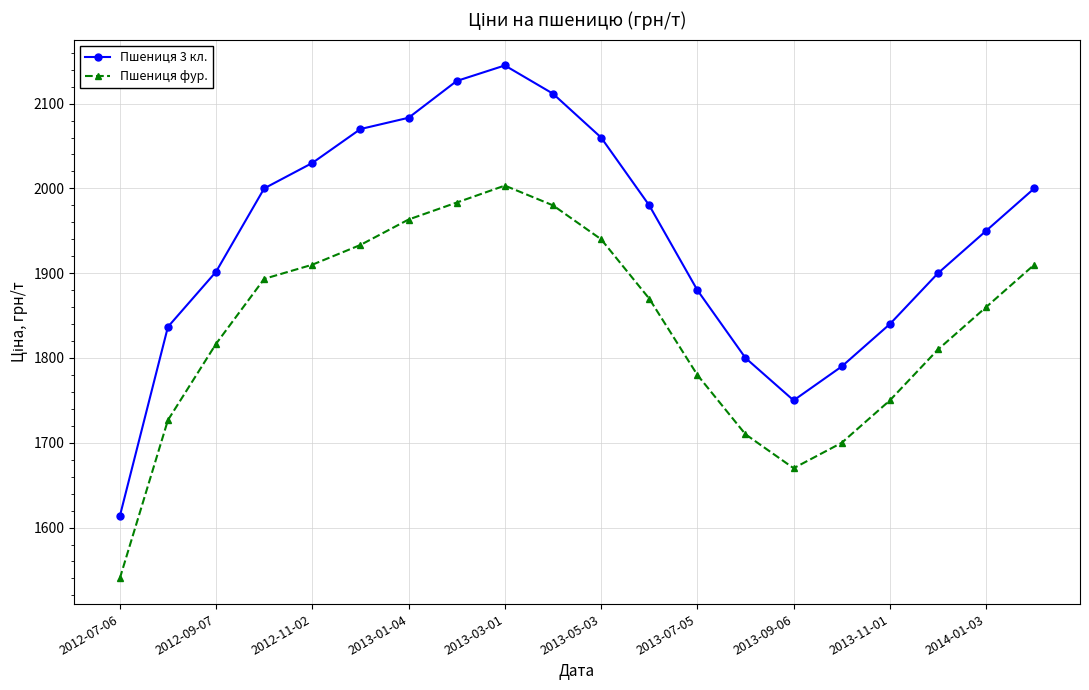

What are all the series names shown in the legend?

Пшениця 3 кл., Пшениця фур.